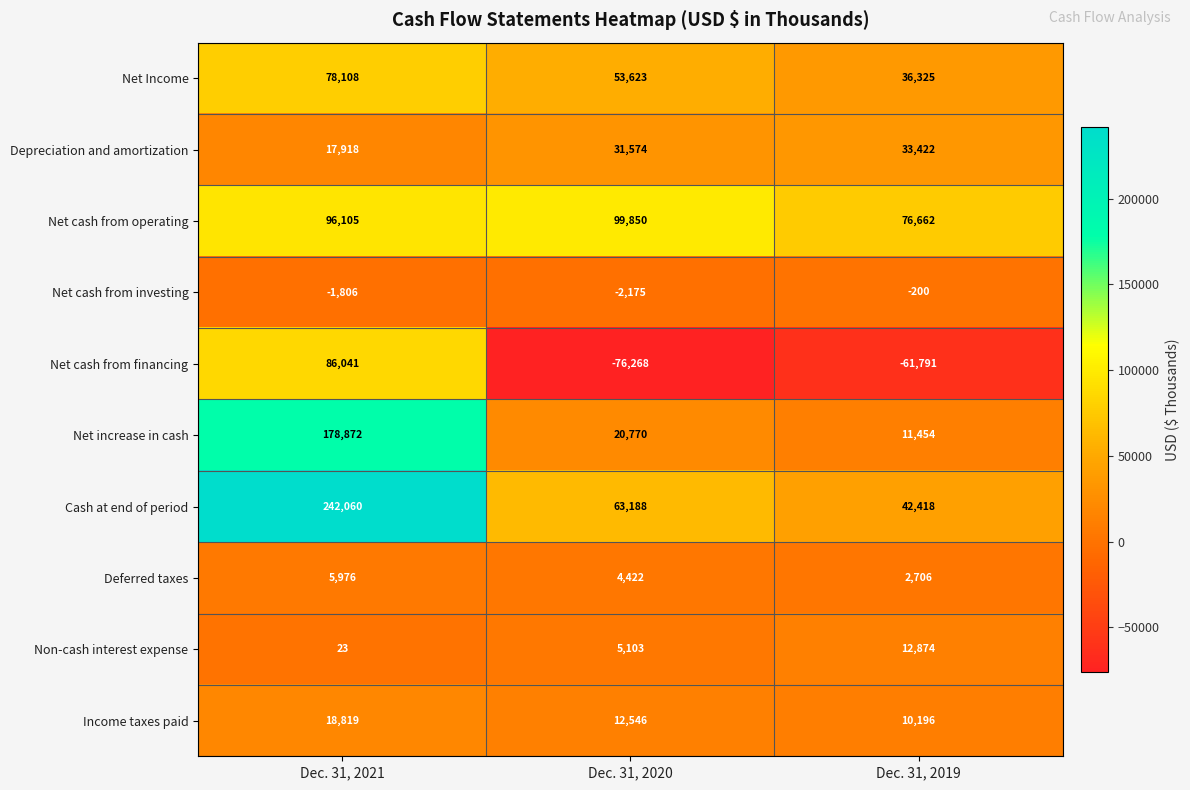

At which label is Depreciation and amortization closest to 25670?

Dec. 31, 2020